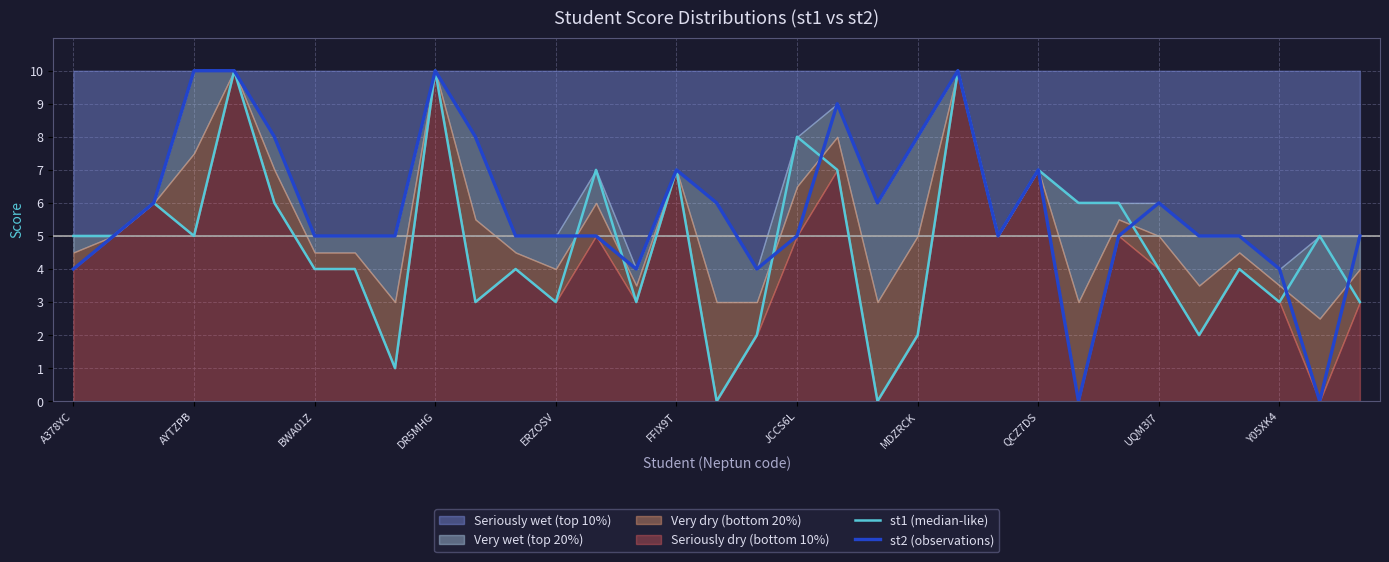

What is the value of the st1 (median-like) point at the 5th from the left?

10